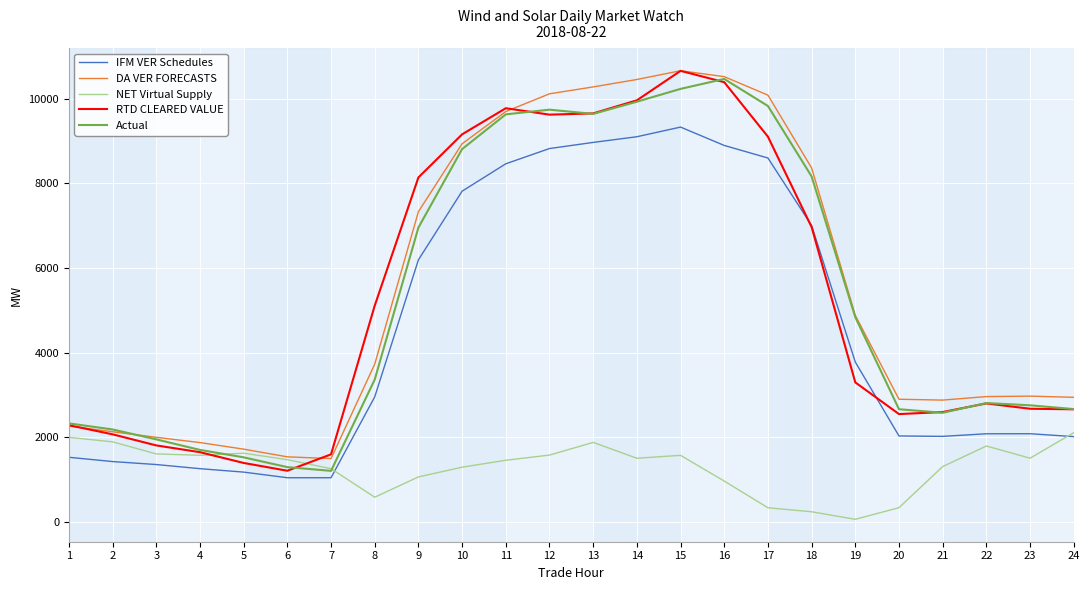

True or false: DA VER FORECASTS and IFM VER Schedules cross at least once.

False